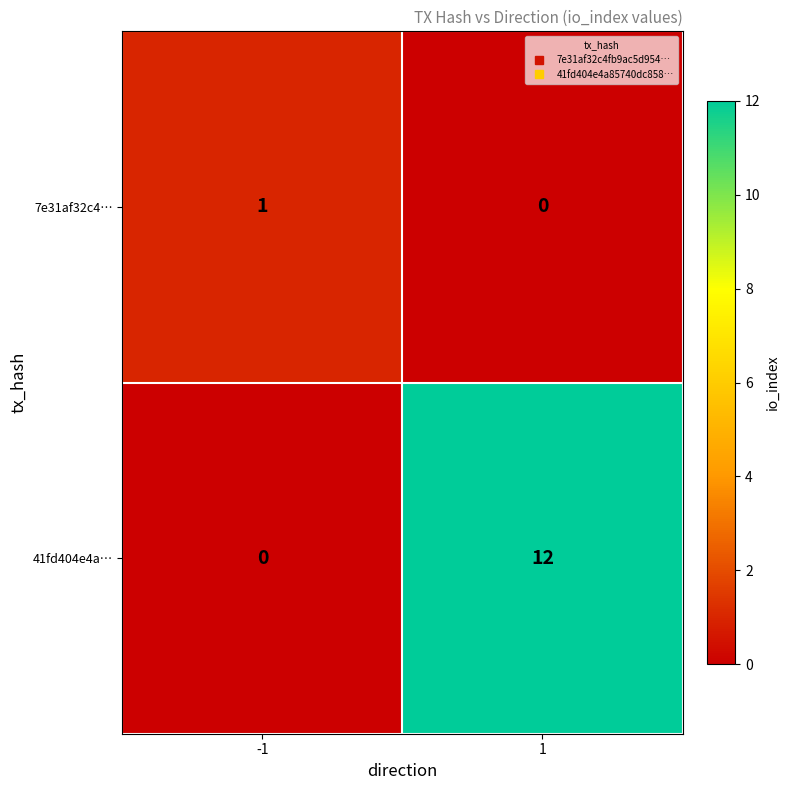

Reading right to left, transcribe all the data shown in this chart.

7e31af32c4…: 1=0	-1=1
41fd404e4a…: 1=12	-1=0